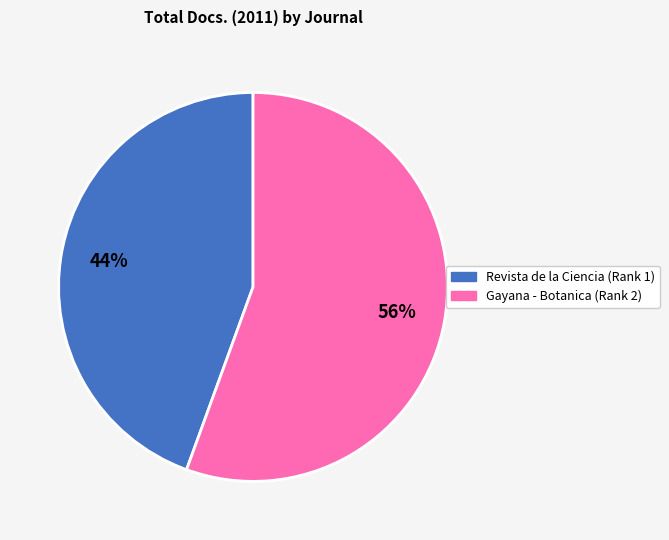

To the nearest percent, what is the average slice percentage?

50%